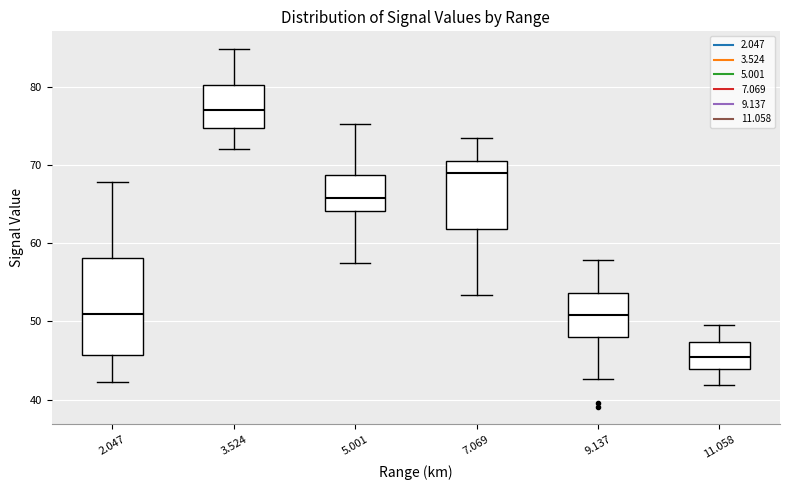

Which box has the highest median line?

3.524